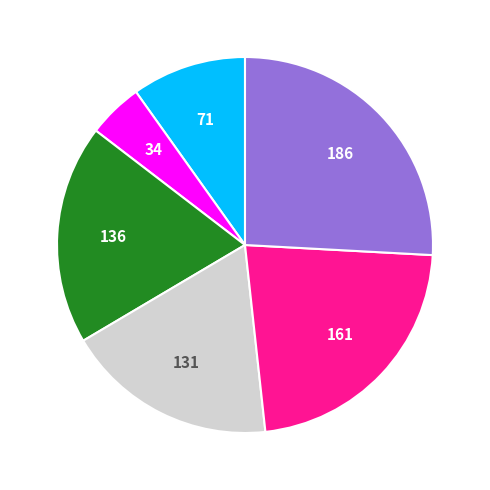

Is there any slice that represents more than half of the pie?

No